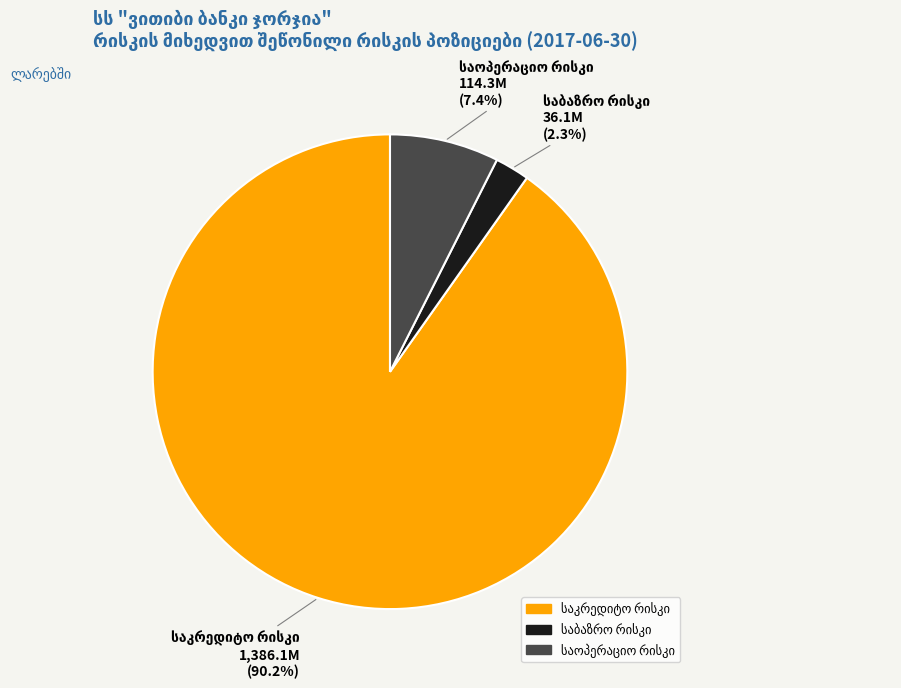

Does any single category account for the majority?

Yes